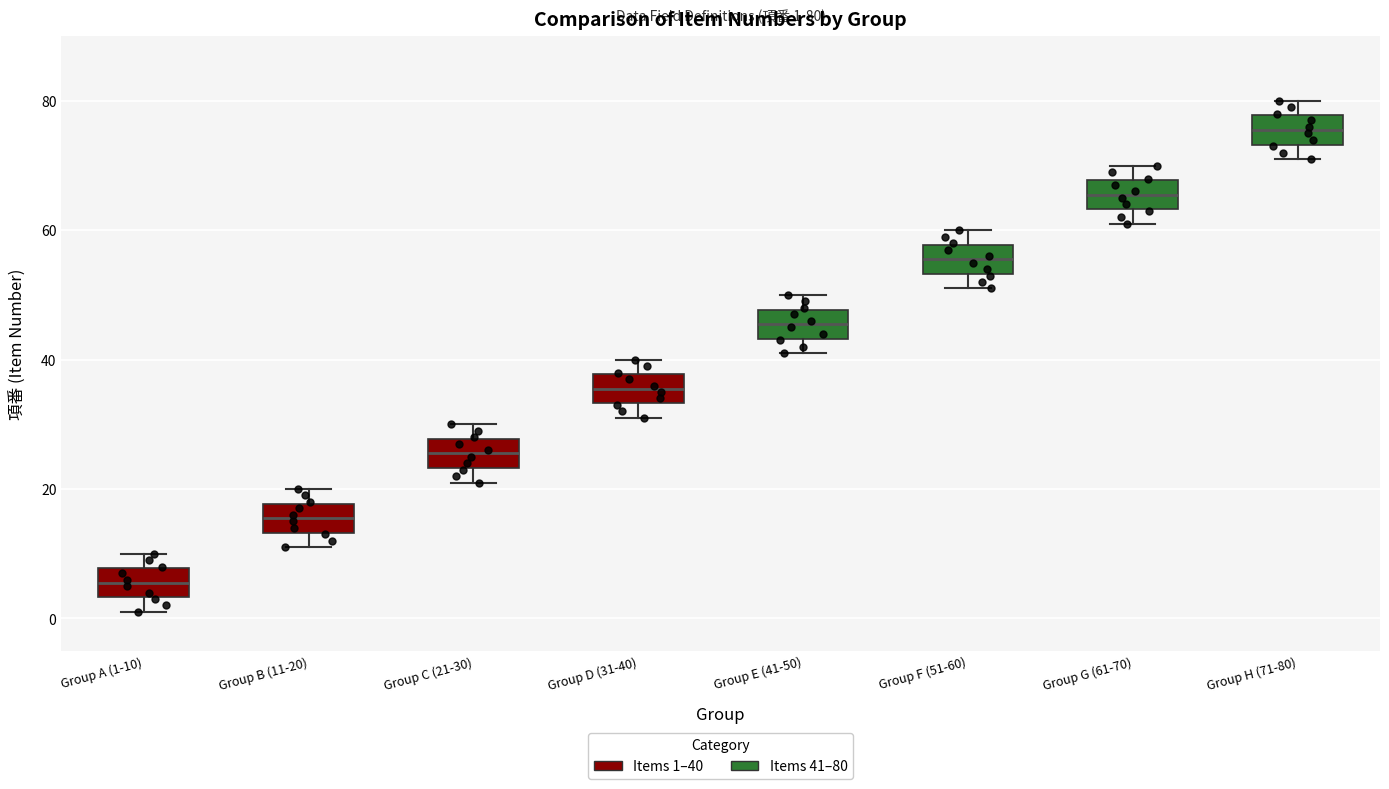

Which box has the lowest median line?

Group A (1-10)